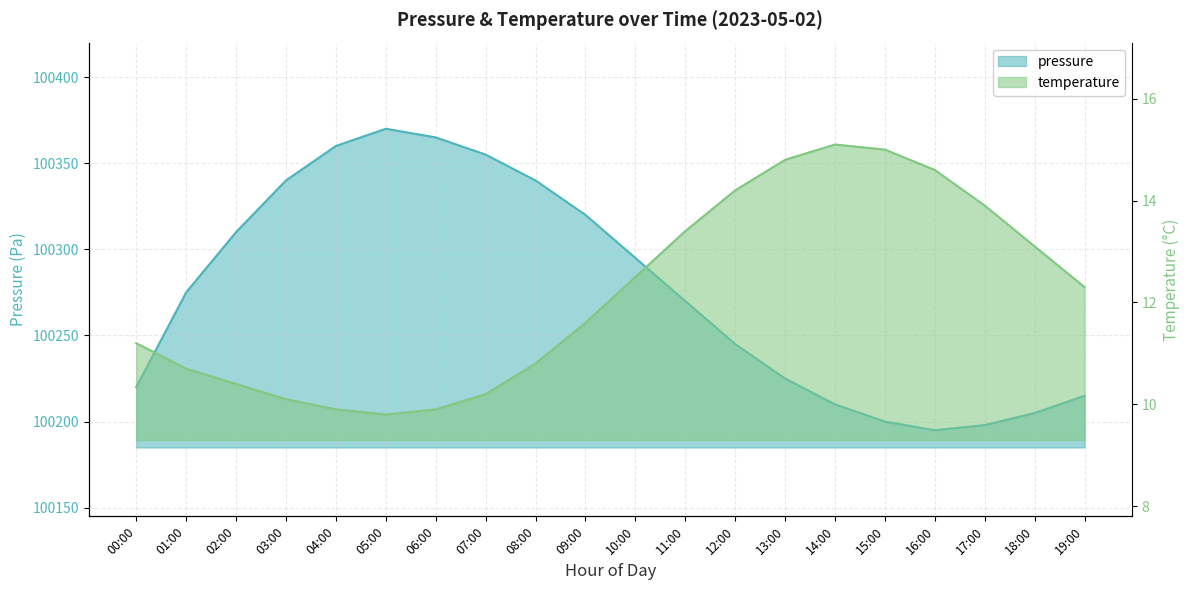

Rank the series at 06:00 from lowest to highest value.

temperature, pressure